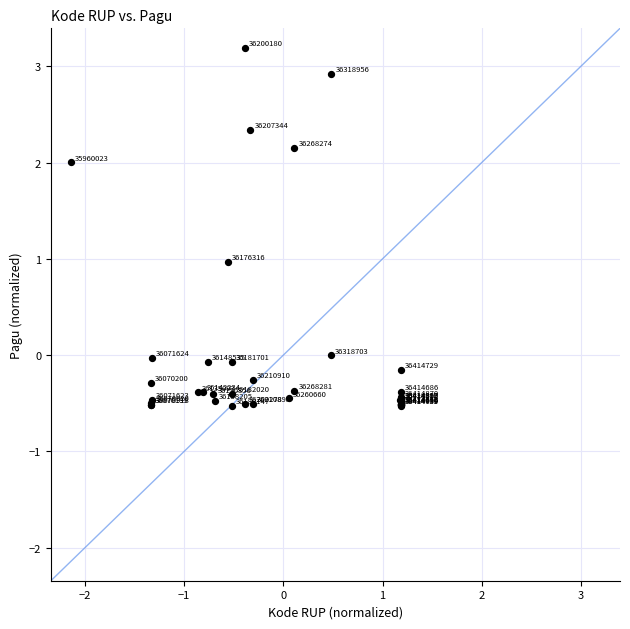

What Y value in the scatter plot is closest to 1?

1.0